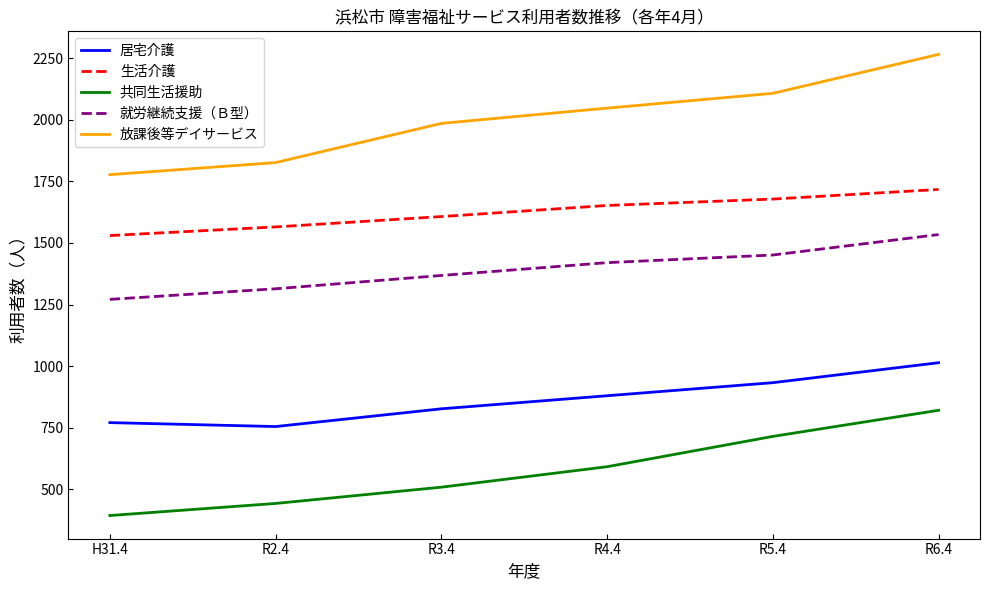

What value does the 生活介護 series have at H31.4, to the nearest 5?

1530